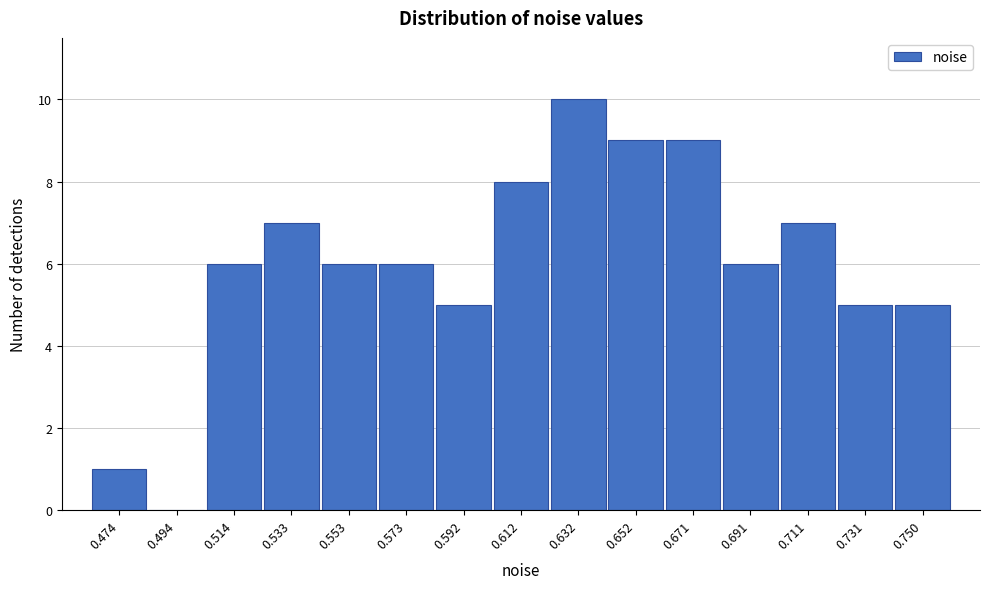

Reading right to left, extract all data points from this chart.

0.750=5	0.731=5	0.711=7	0.691=6	0.671=9	0.652=9	0.632=10	0.612=8	0.592=5	0.573=6	0.553=6	0.533=7	0.514=6	0.494=0	0.474=1